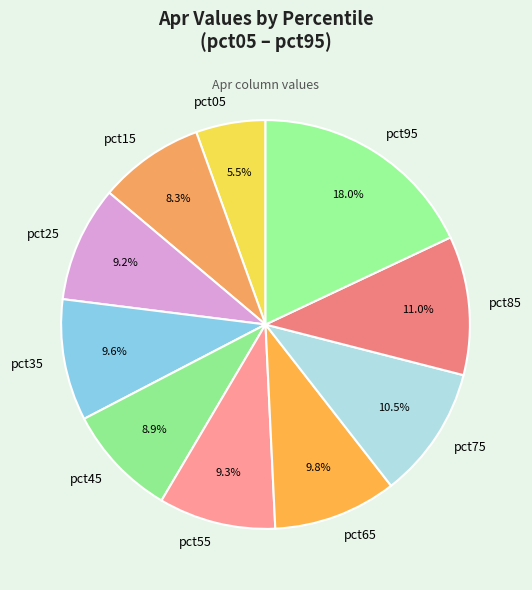

To the nearest percent, what is the average slice percentage?

10%